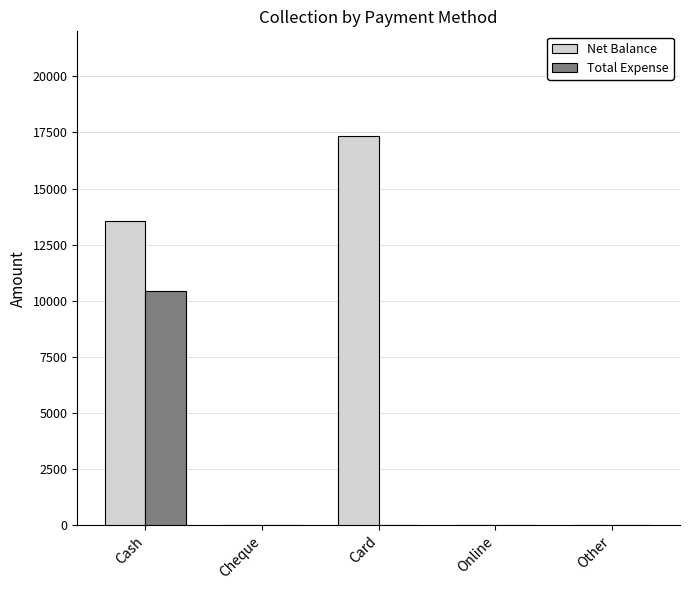

Is it true that Net Balance equals -10737 at Cheque?

False